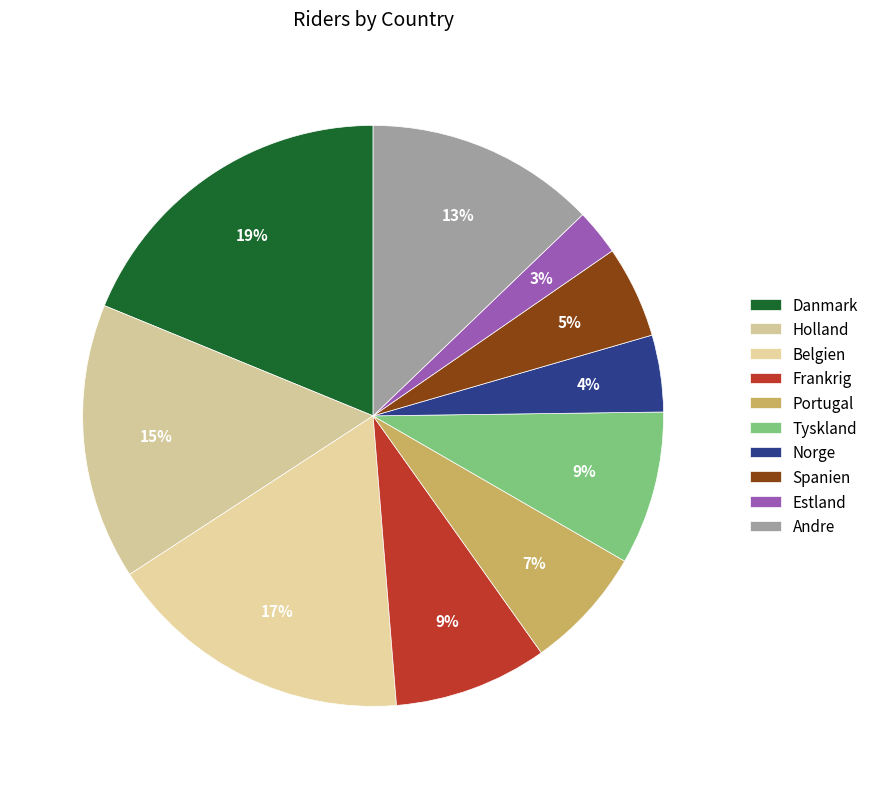

Count the number of slices in the pie.

10